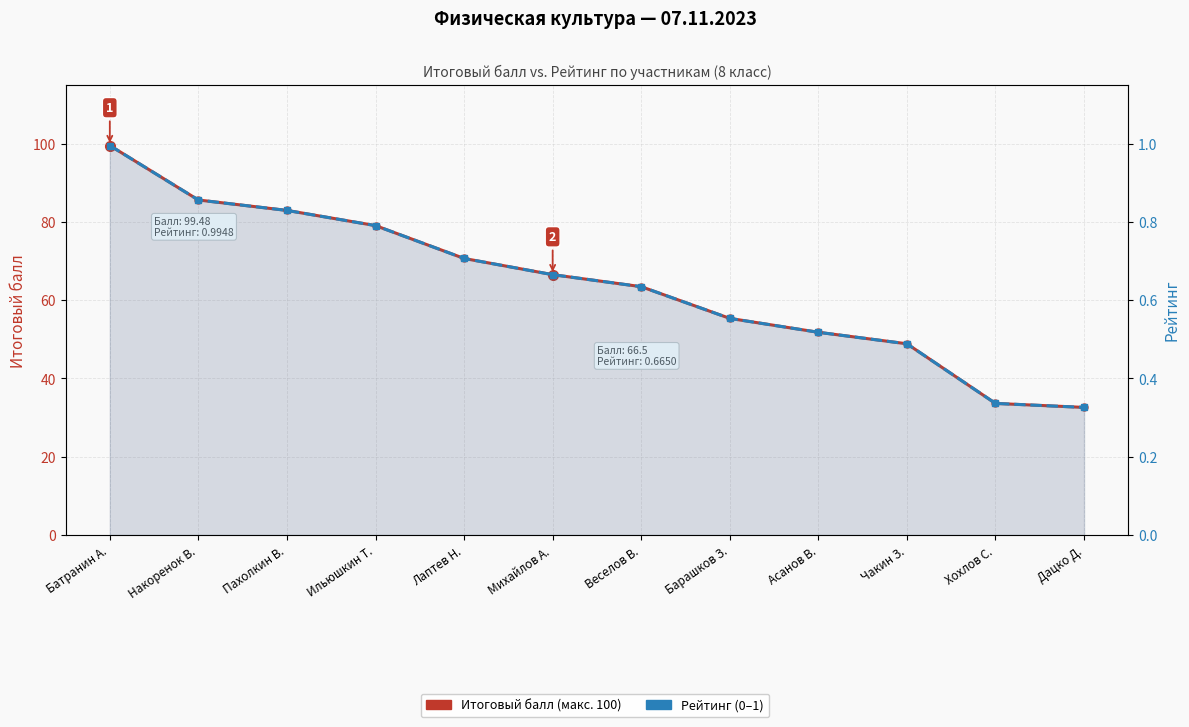

True or false: Итоговый балл (макс. 100) has more than 2 points higher than both neighbors.

False